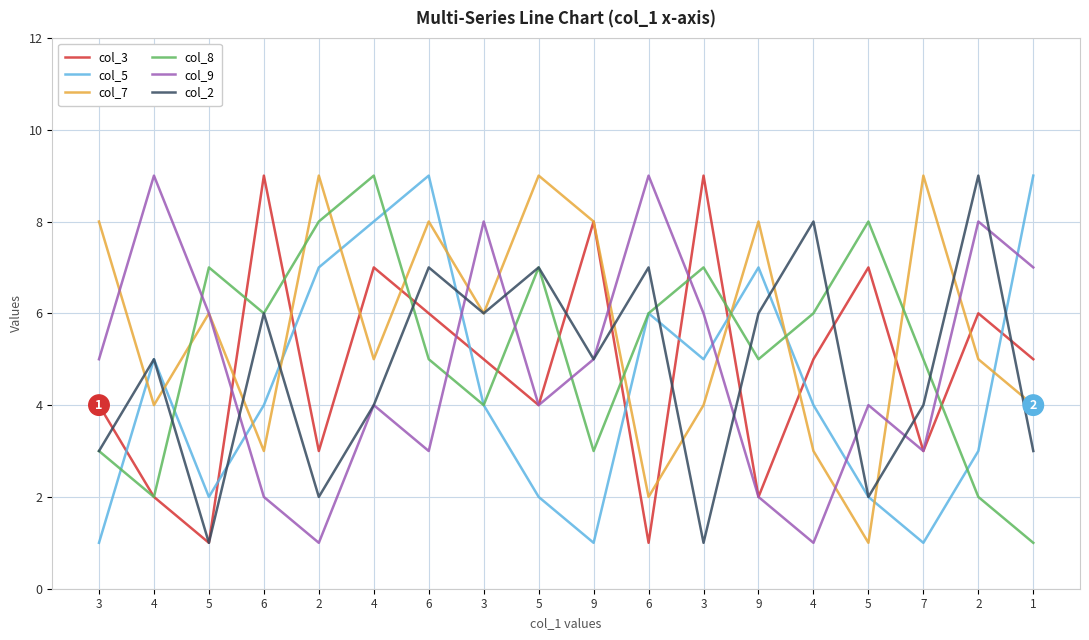

Rank the series by their maximum value, from lowest to highest.

col_3, col_5, col_7, col_8, col_9, col_2